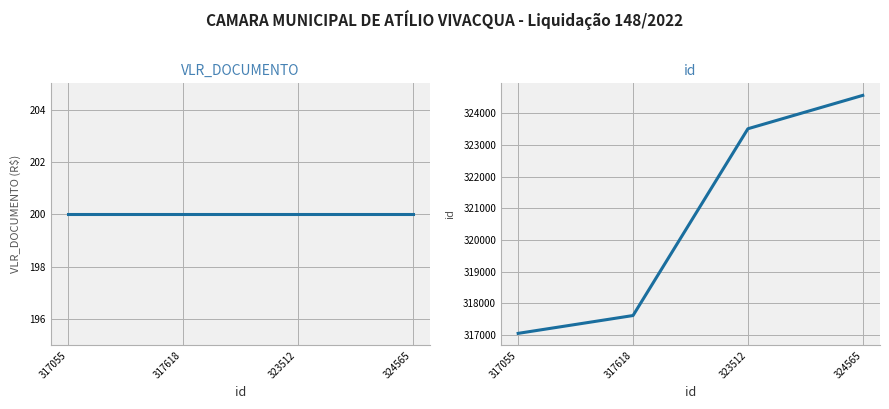

How many series are shown in this chart?

2